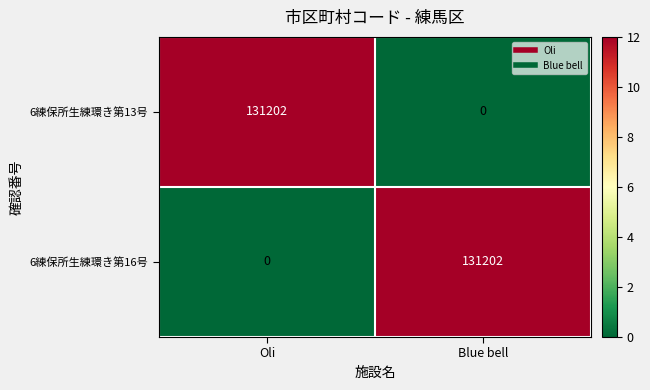

Reading right to left, extract all data points from this chart.

6練保所生練環き第13号: Blue bell=0	Oli=131202
6練保所生練環き第16号: Blue bell=131202	Oli=0